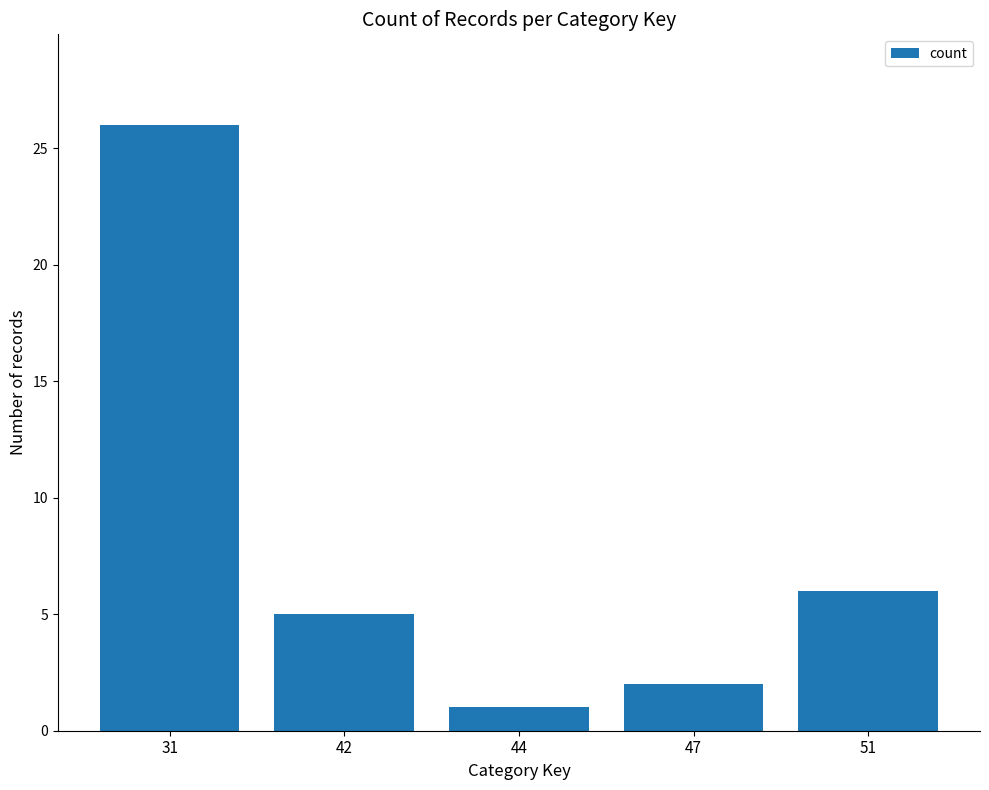

What is the value of the 2nd bar from the left?

5